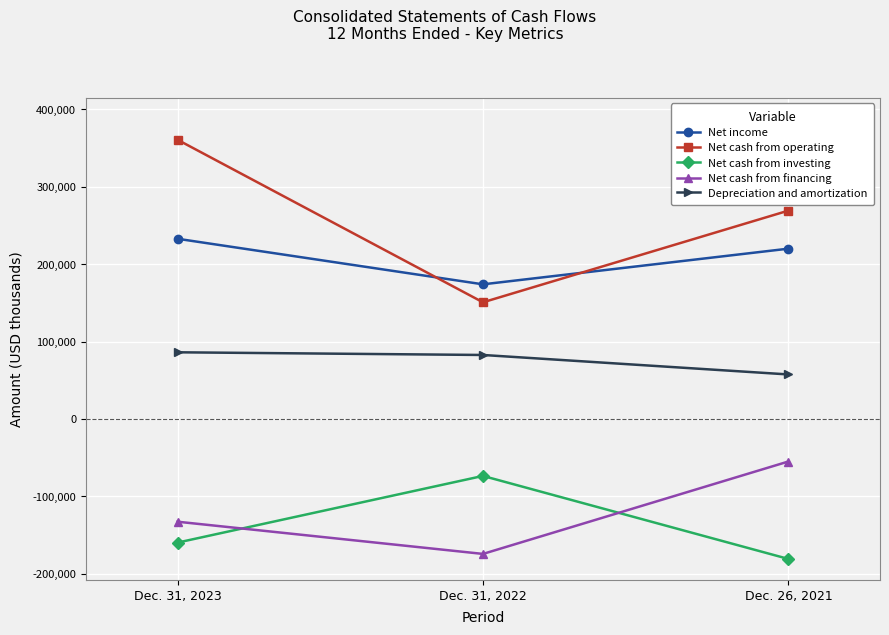

How many data points in Net cash from financing are above -132710?

1